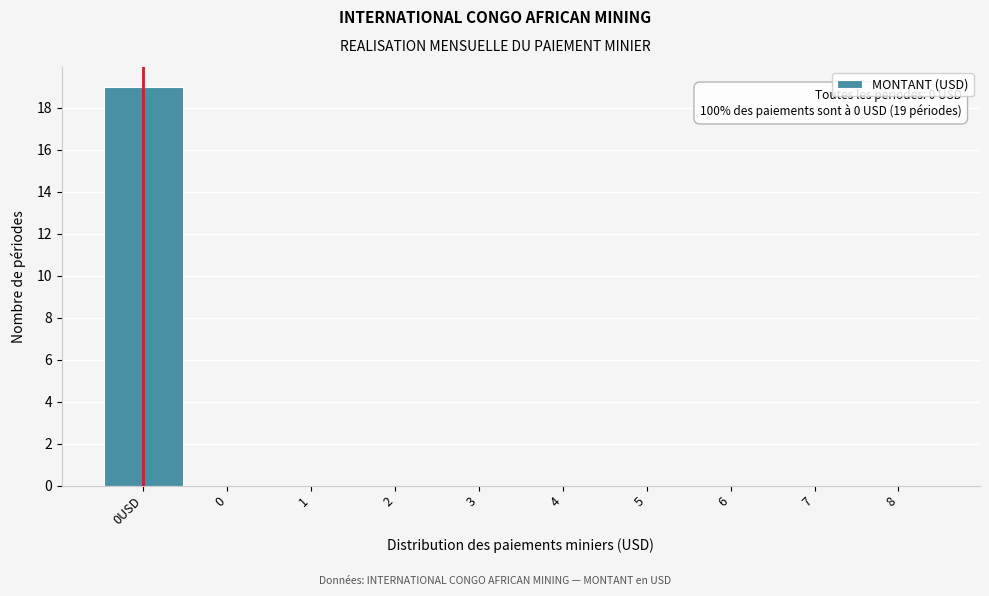

Reading right to left, transcribe all the data shown in this chart.

8=0	7=0	6=0	5=0	4=0	3=0	2=0	1=0	0=0	0USD=19